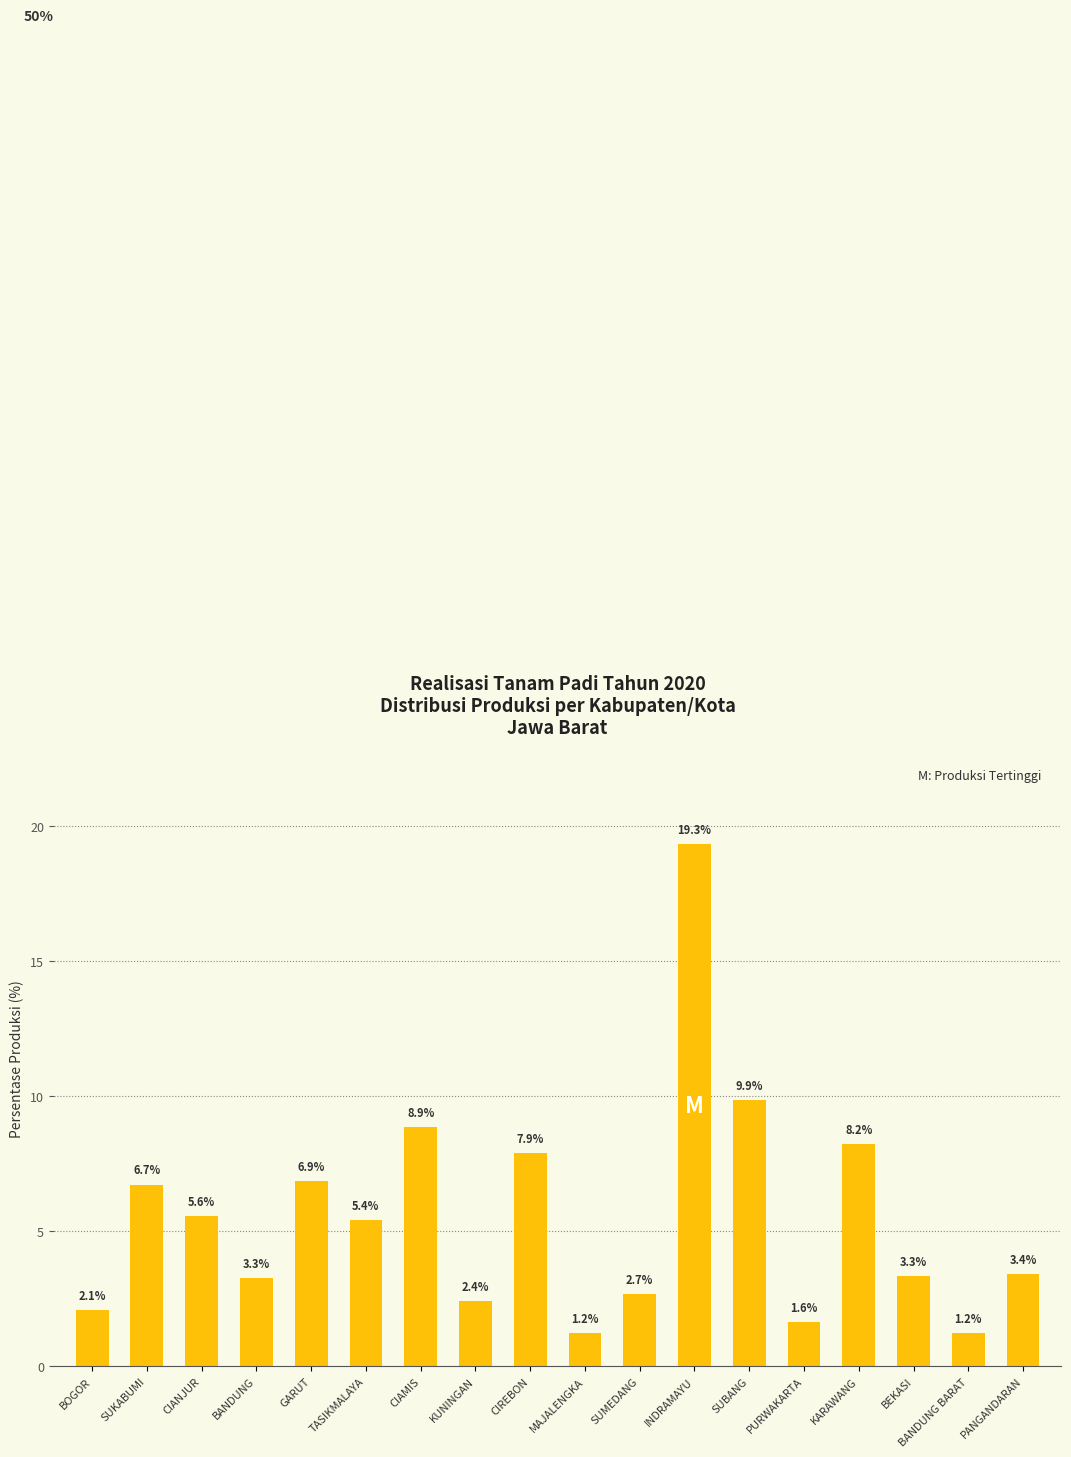

Is it true that the value at INDRAMAYU is 19.3?

True